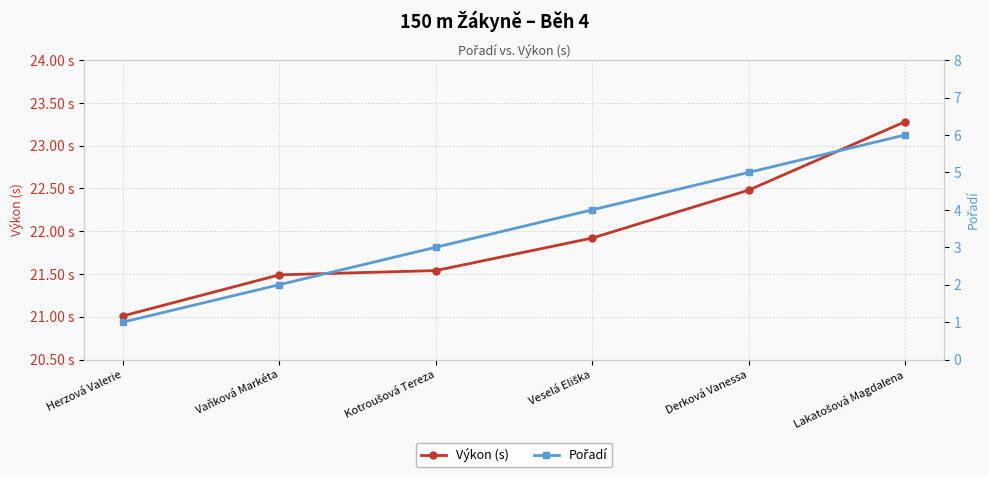

The Výkon (s) series shows 35.1 at Kotroušová Tereza. True or false?

False